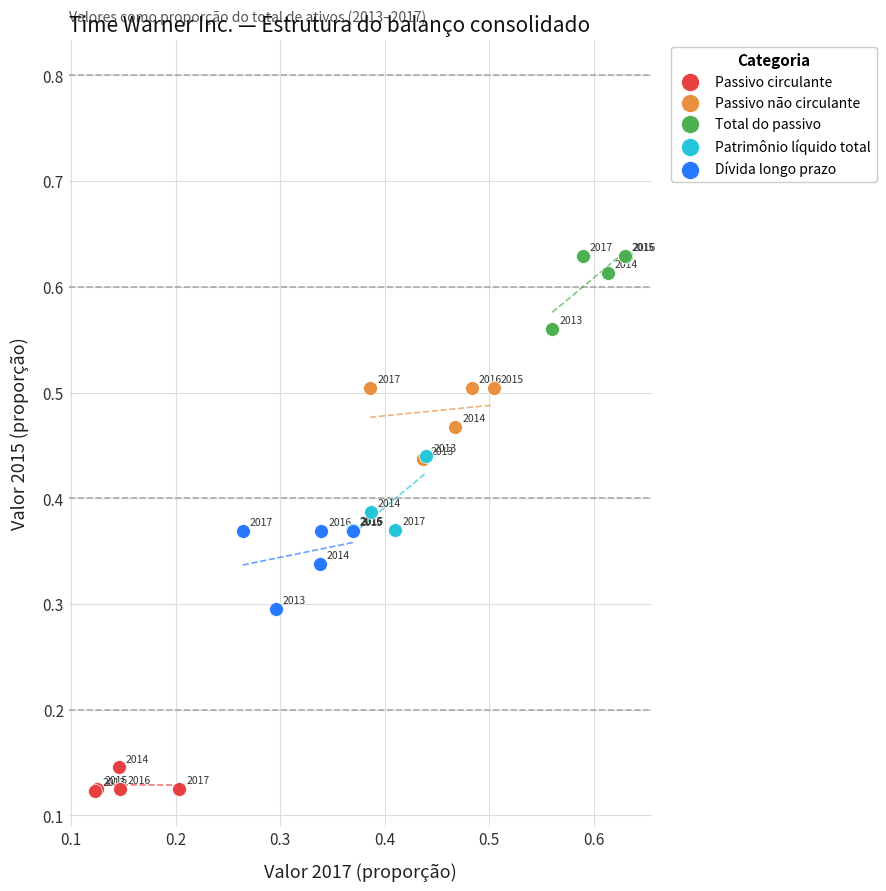

What are all the series names shown in the legend?

Passivo circulante, Passivo não circulante, Total do passivo, Patrimônio líquido total, Dívida longo prazo